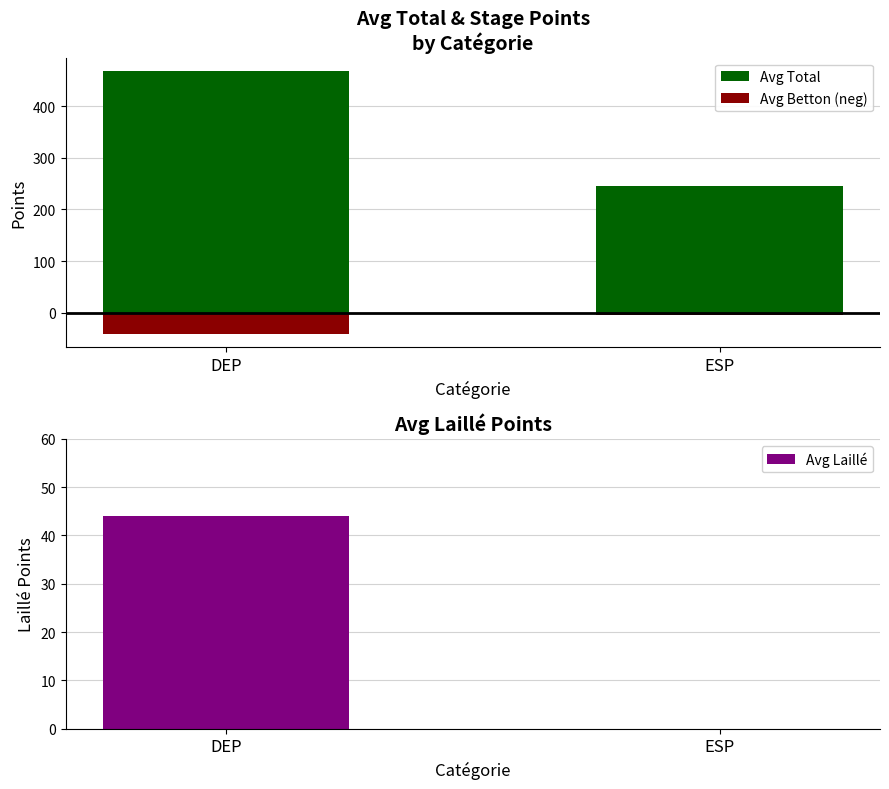

True or false: Avg Total has a value of 54 at ESP.

False